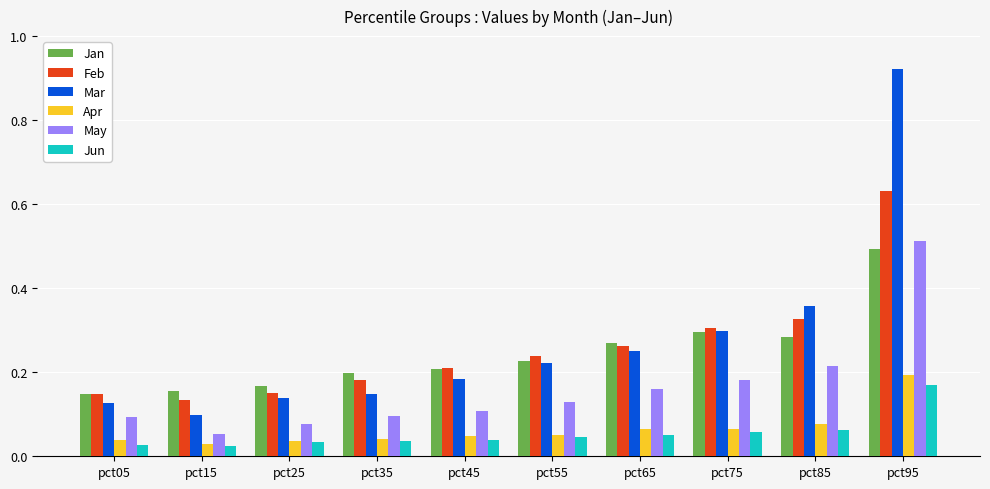

Which series has the widest spread of values?

Mar